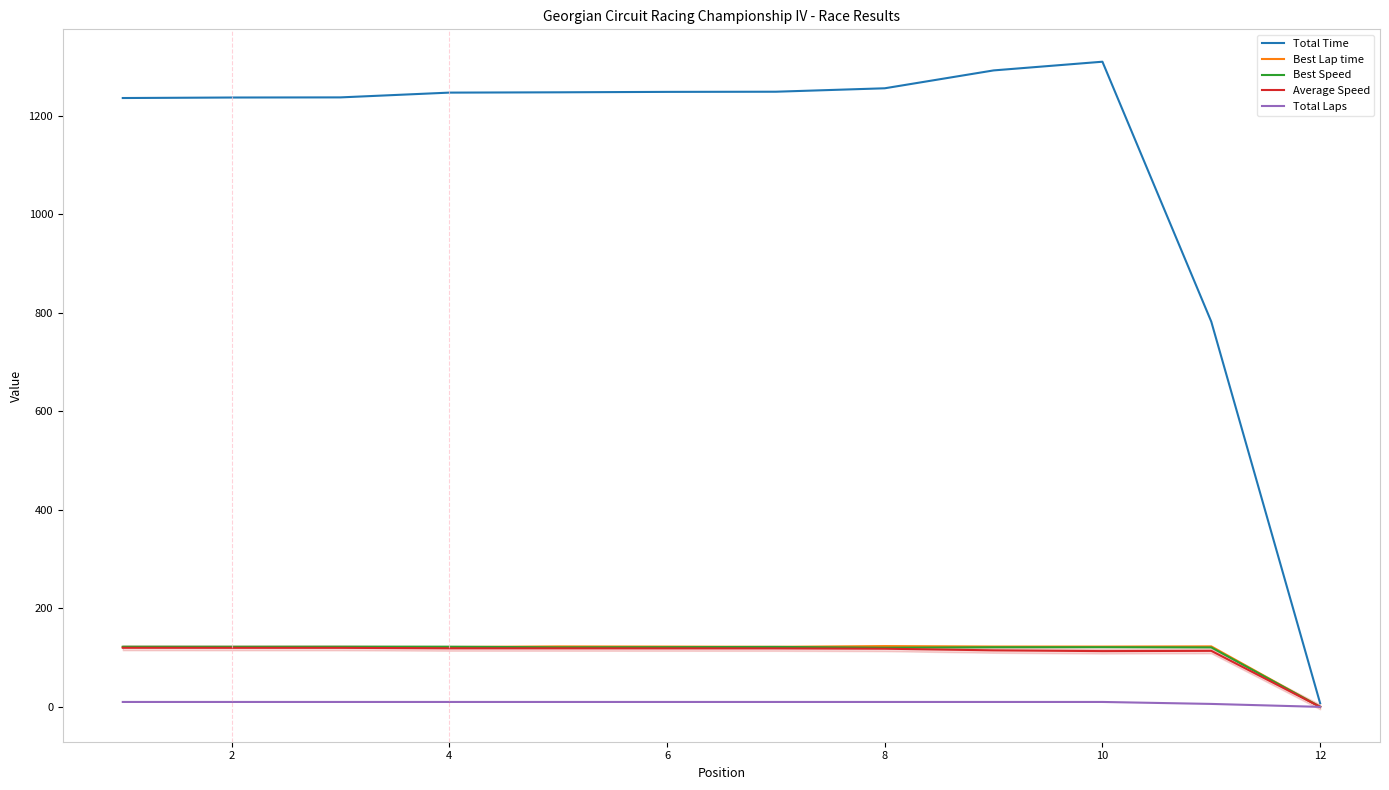

The value of Best Lap time at 2 is 121.5. True or false?

True